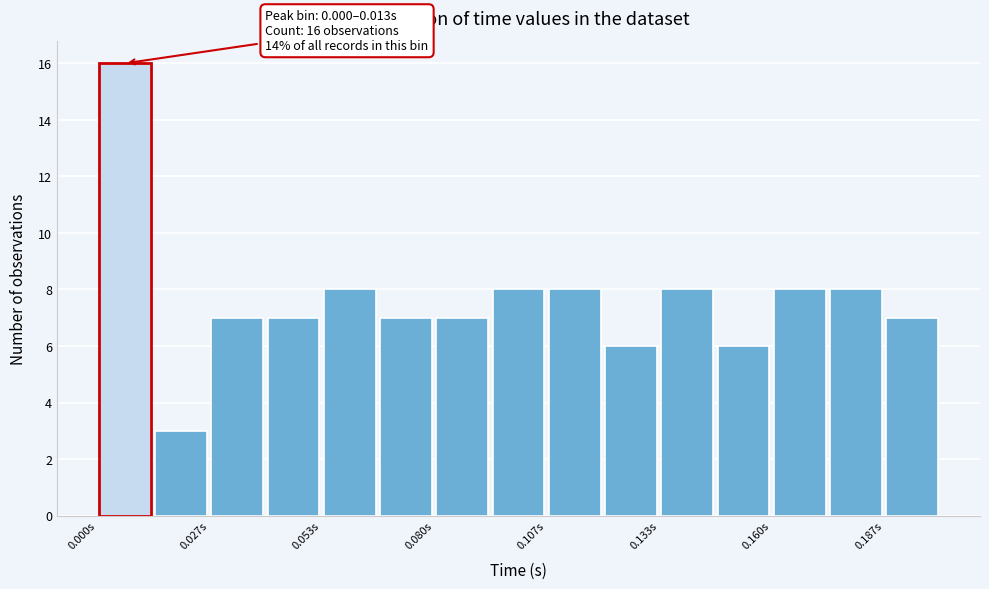

Read against the x-axis, roughly where is the centre of the tallest bar?

0.005